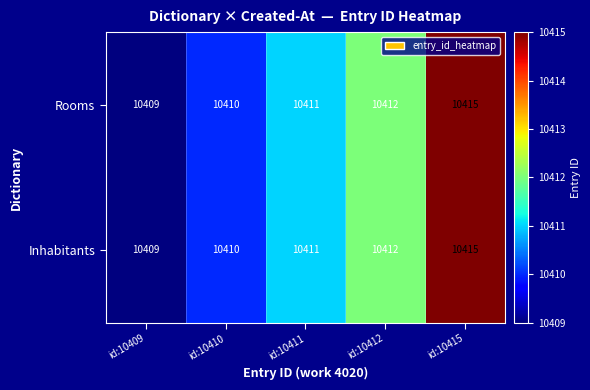

Count the number of categories in the chart.

5